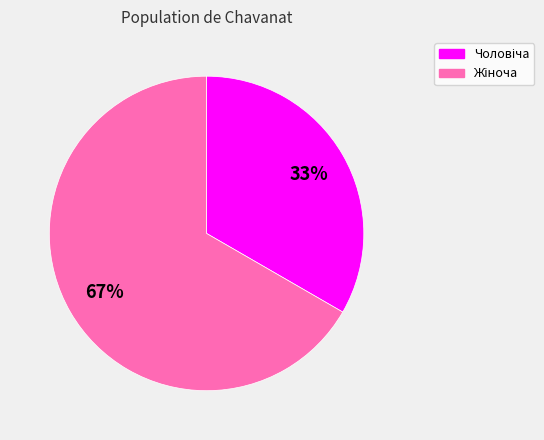

Is there a majority slice in this chart?

Yes